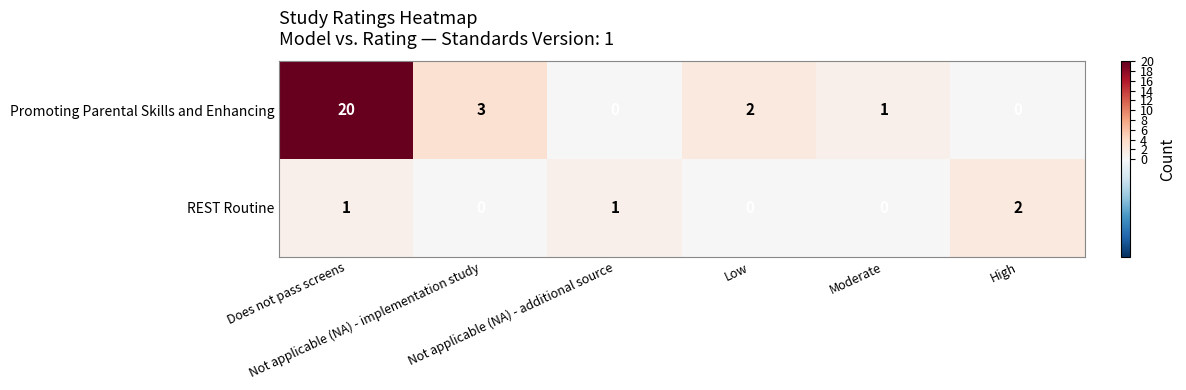

Which series has the largest total across all categories?

Promoting Parental Skills and Enhancing